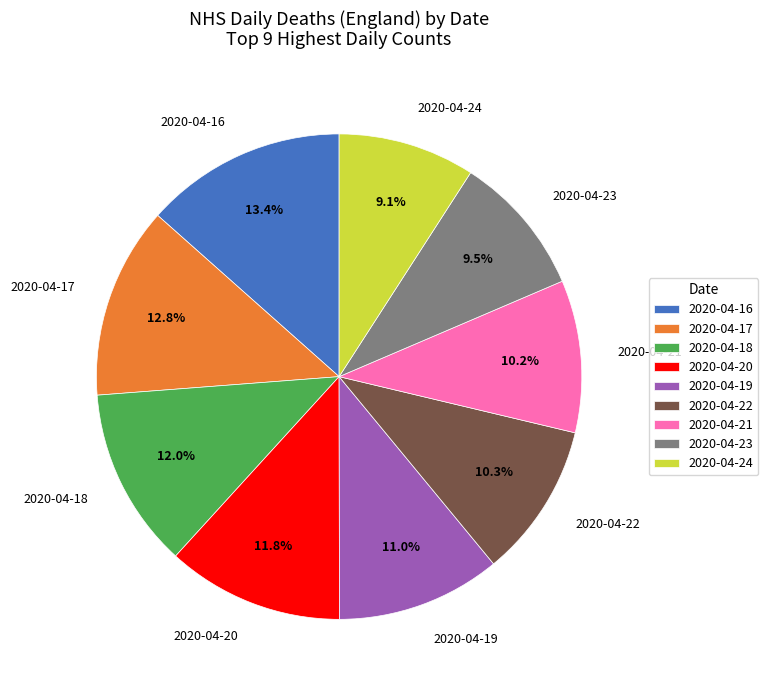

Is there any slice that represents more than half of the pie?

No